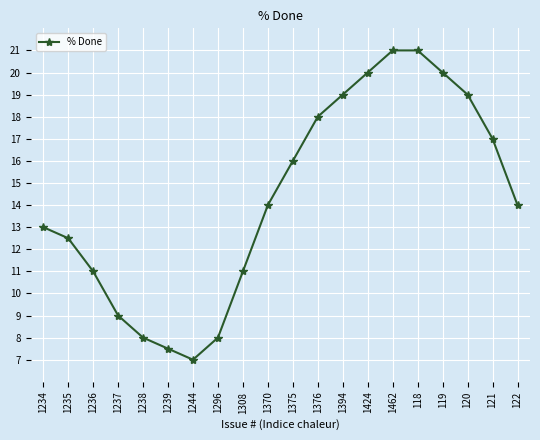

What is the value of the 17th point from the left?

20.0